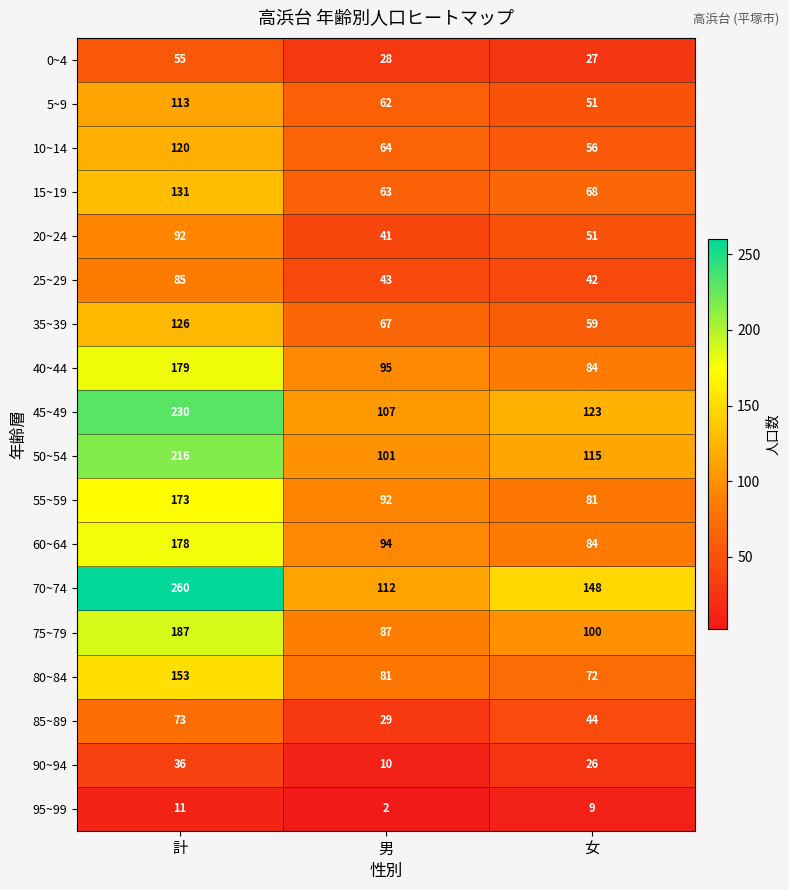

Is it true that 10~14 equals 23 at 女?

False